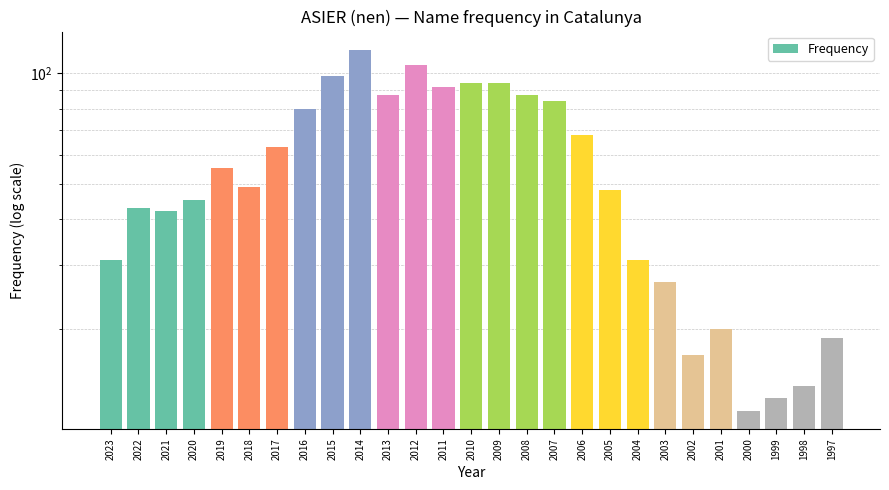

Between 2005 and 2009, which is larger?

2009